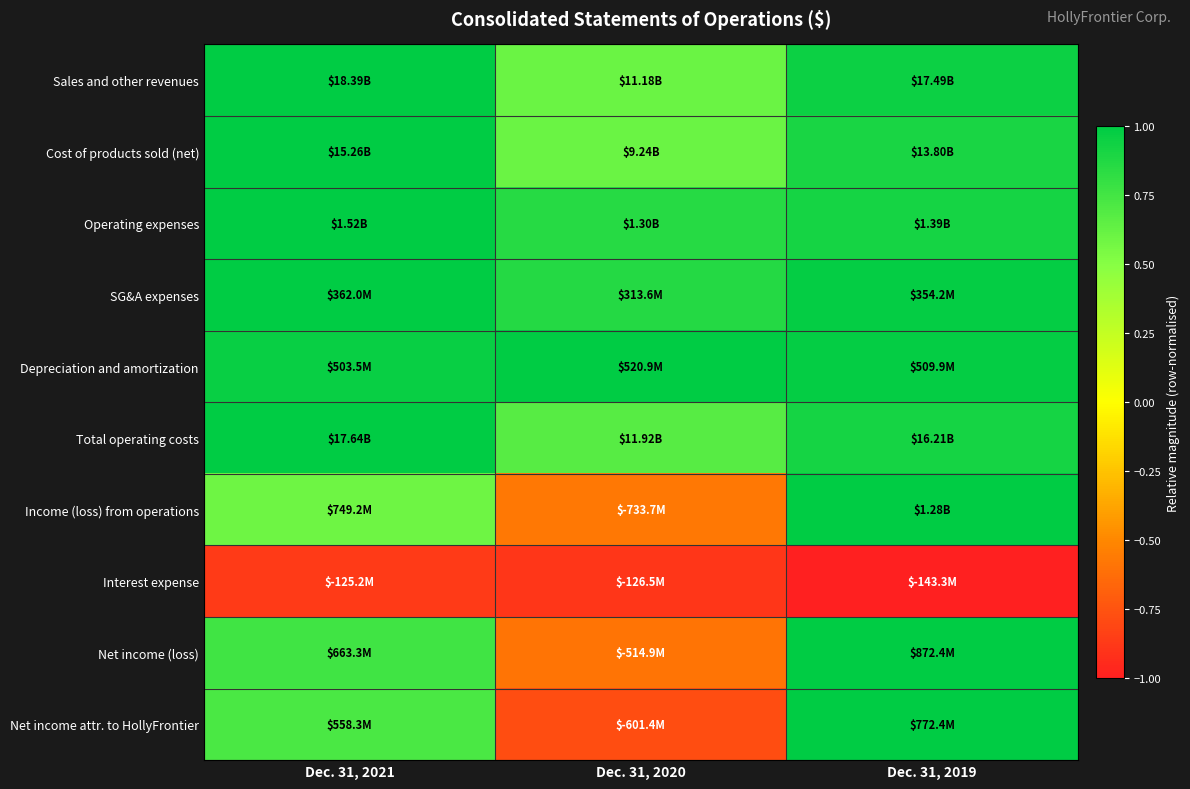

How many data points does each series have?

3